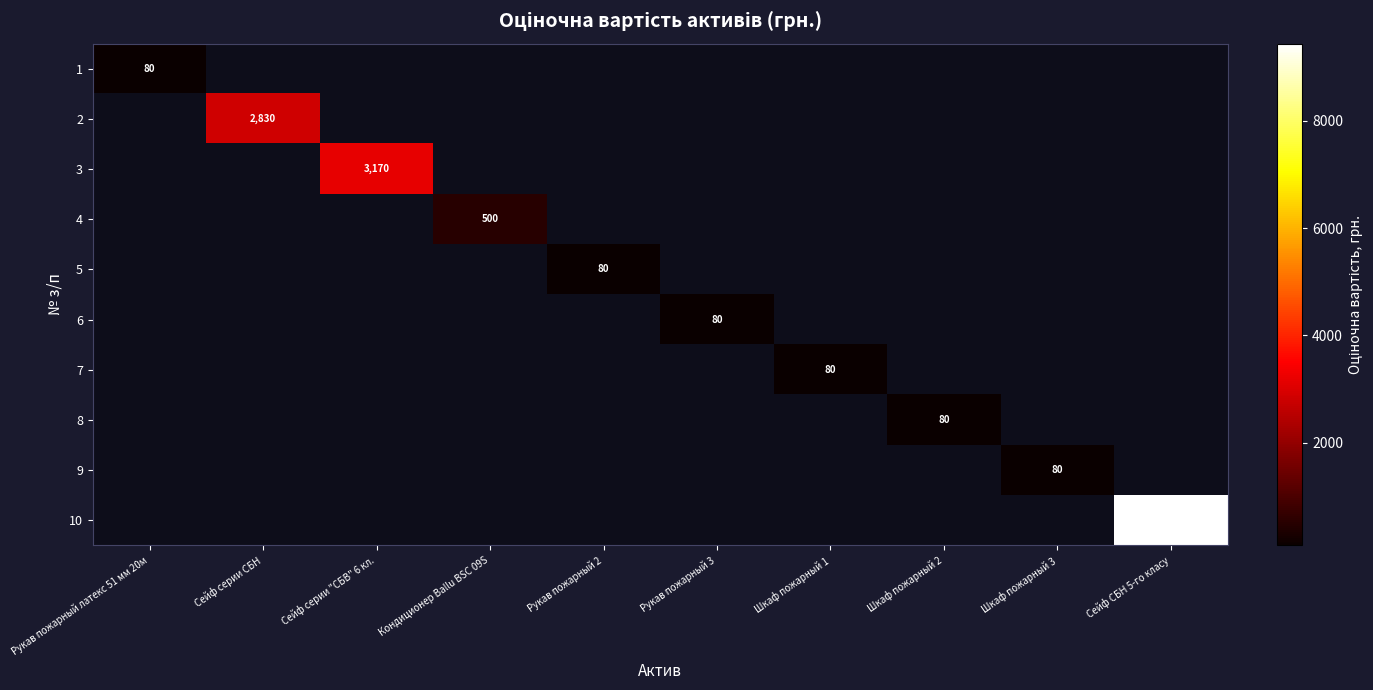

At which category is the sum across all series the highest?

Сейф СБН 5-го класу